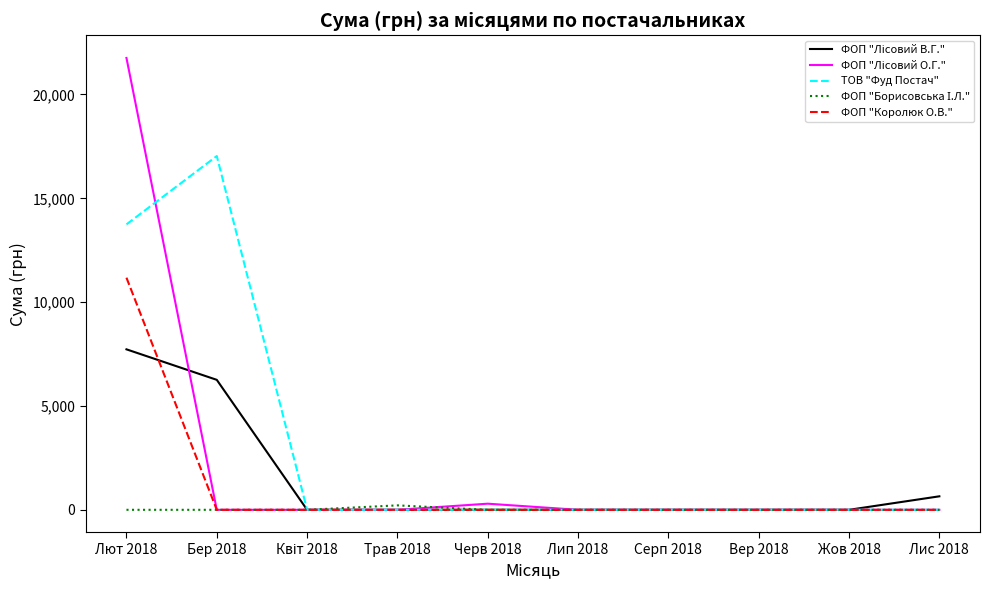

True or false: ФОП "Королюк О.В." has a value of 0.0 at Черв 2018.

True